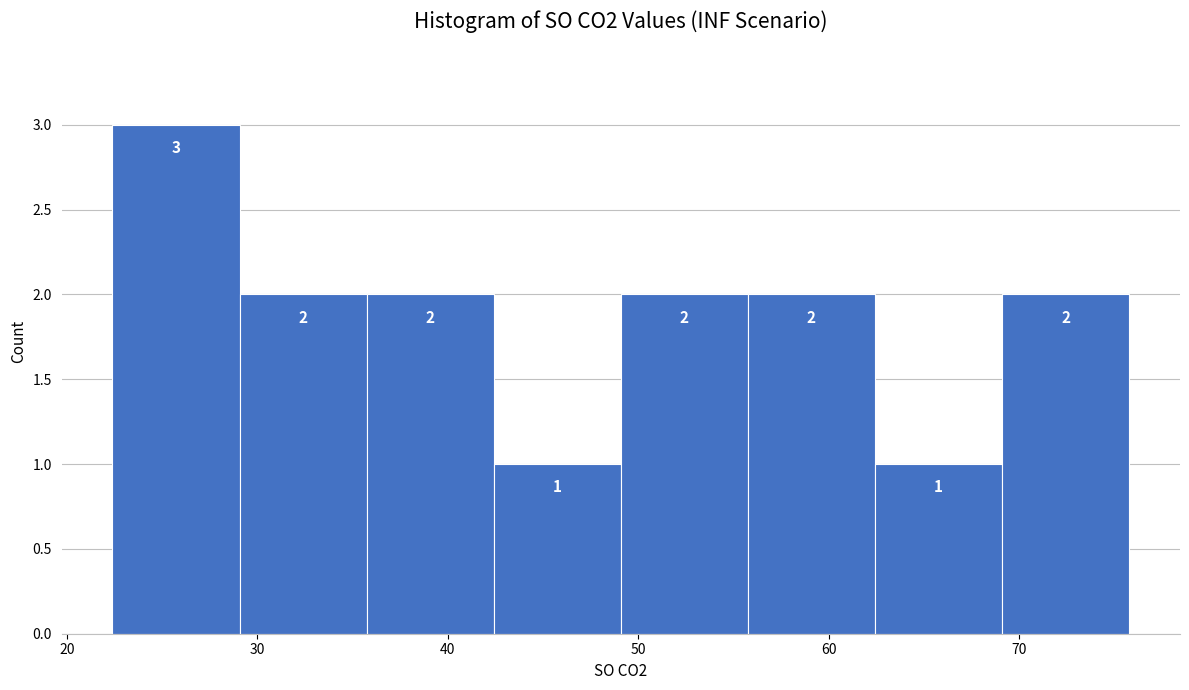

How tall is the bar that spans 49 to 56 on the x-axis? The bar edges are not printed on the chart, so give them approximately, as read against the axis.

2